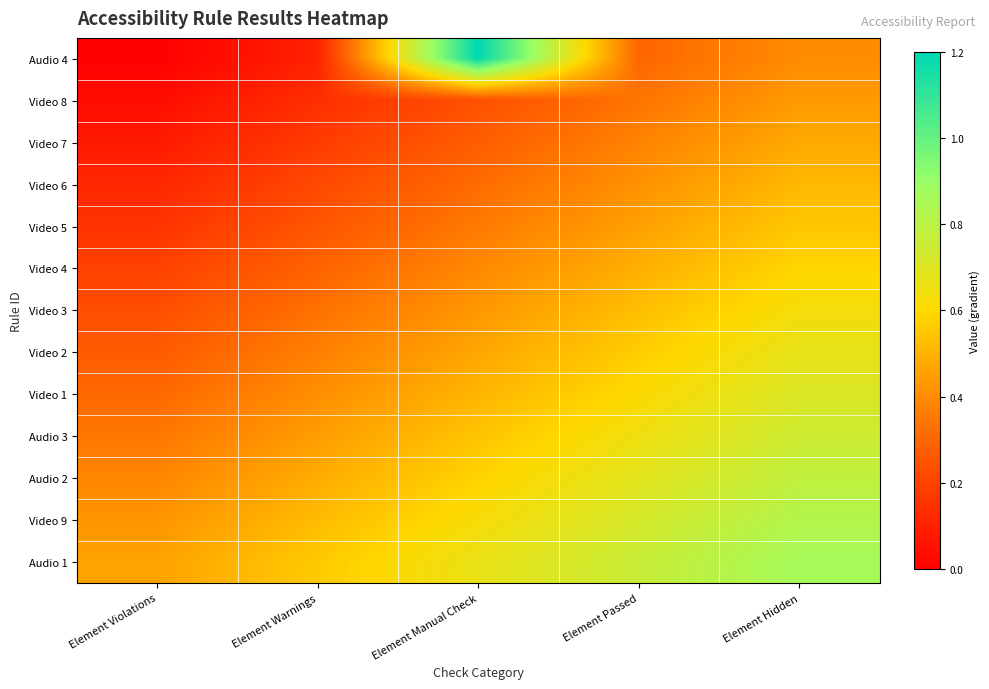

Between Element Manual Check and Element Passed, which is larger?

Element Manual Check